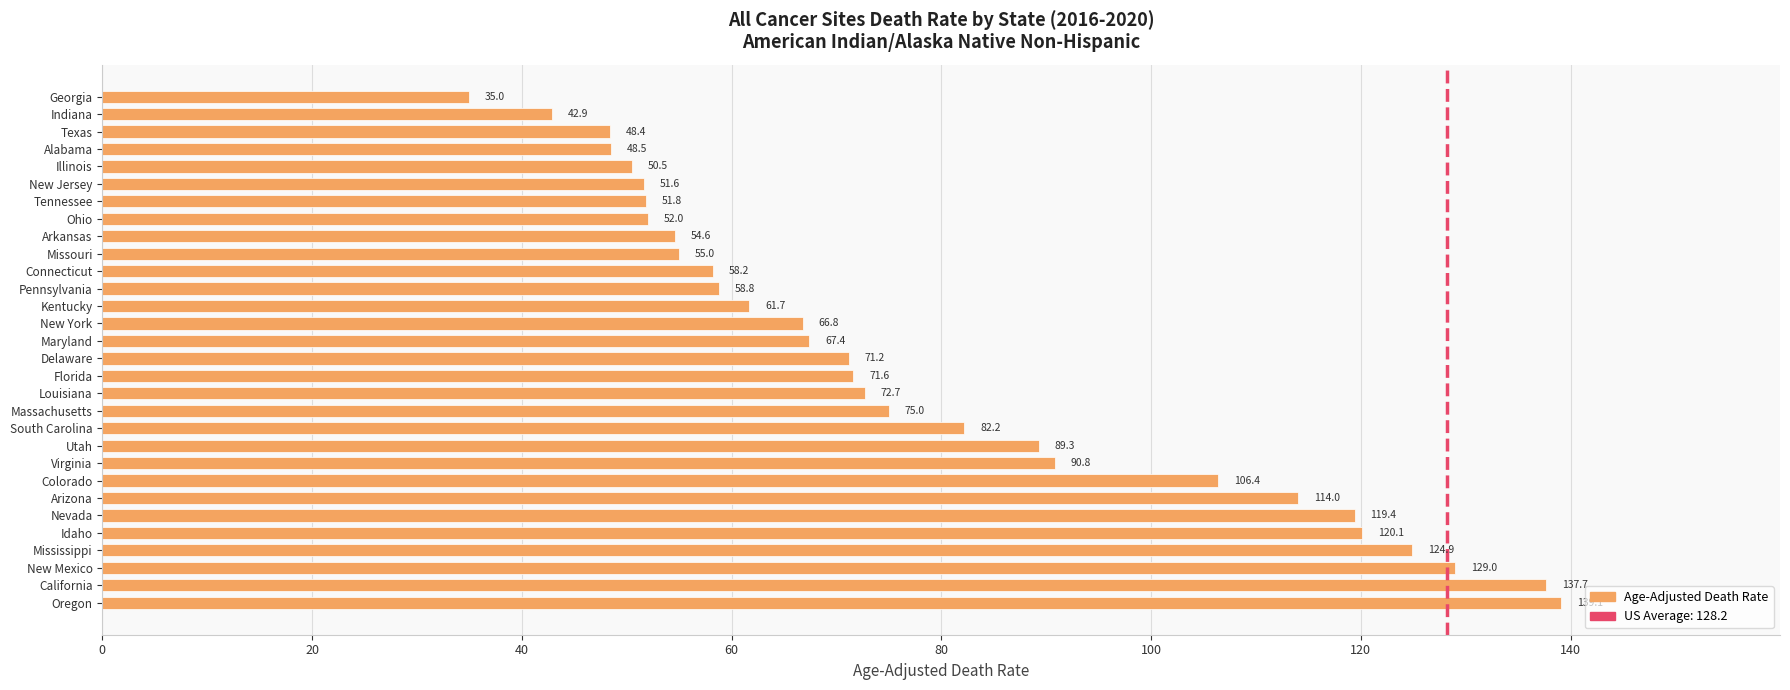

Read the value at South Carolina.

82.2